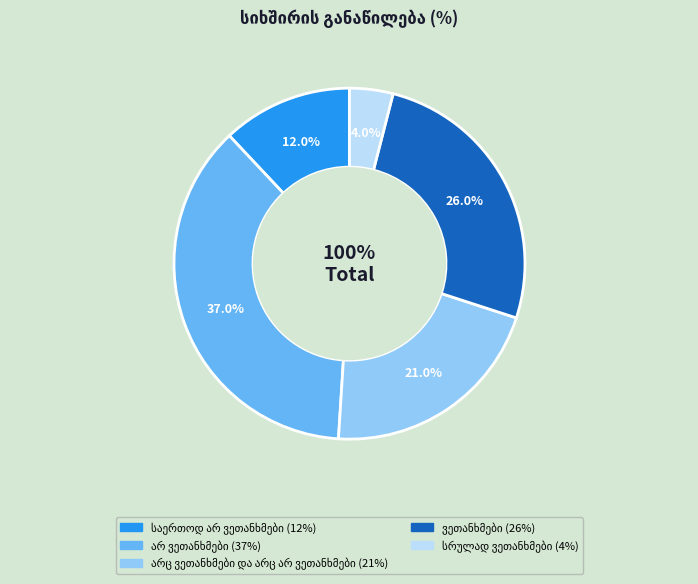

Which slice is the largest?

არ ვეთანხმები